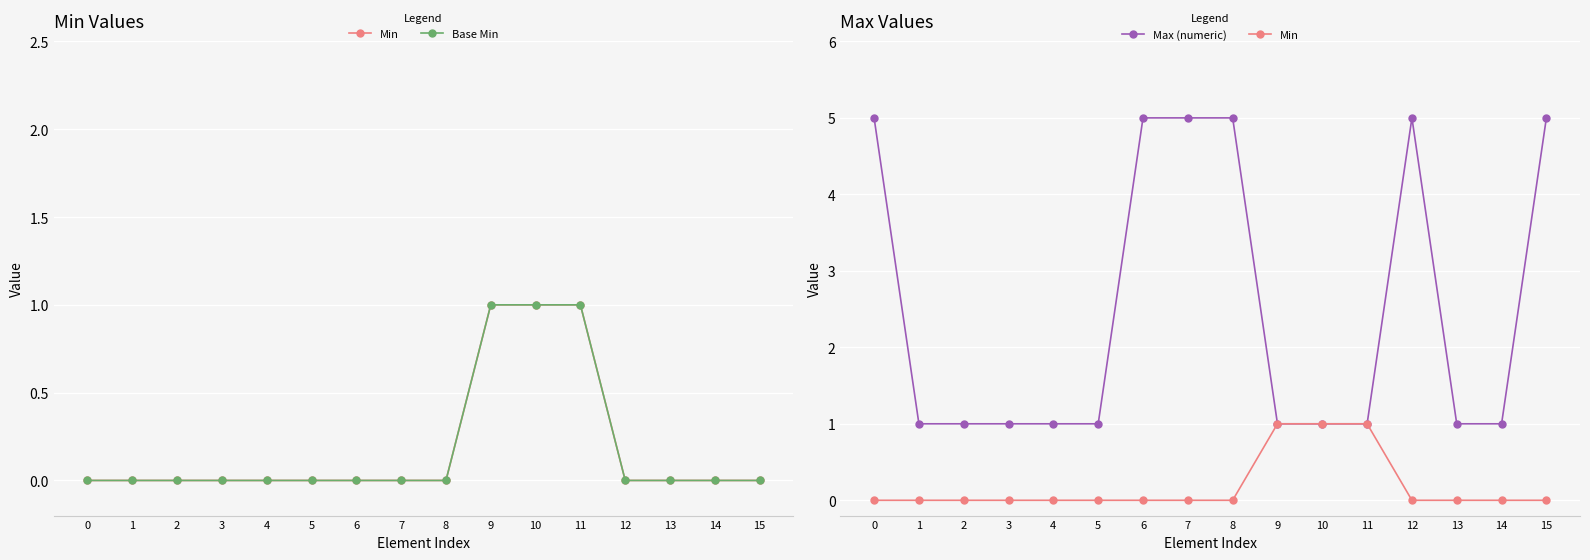

Which series has the largest total across all categories?

Max (numeric)